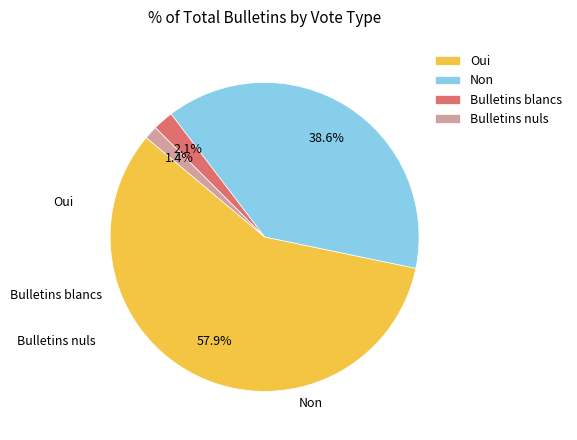

To the nearest percent, what portion does Bulletins nuls represent?

1%